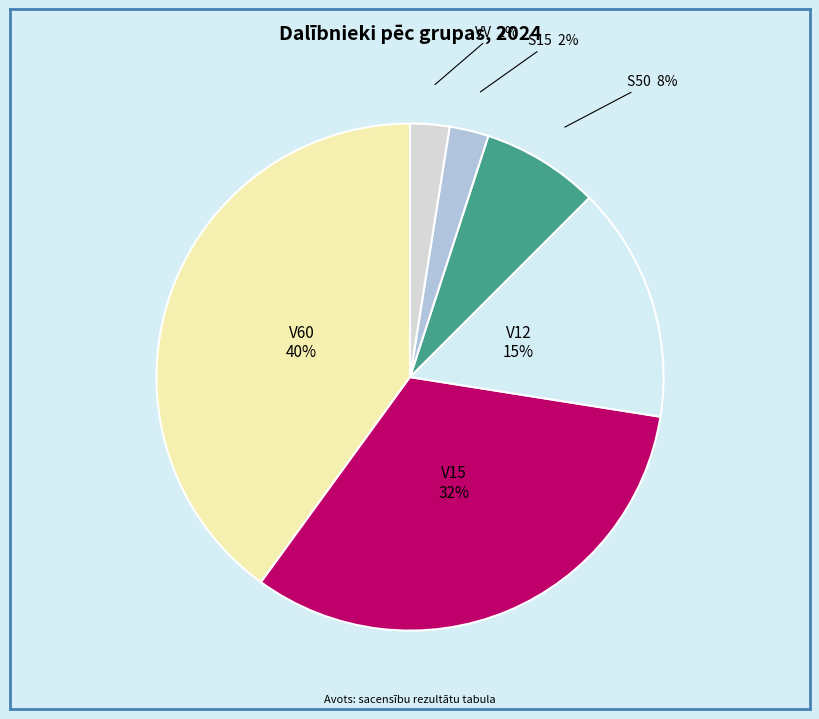

Which has a higher value, V60 or V12?

V60